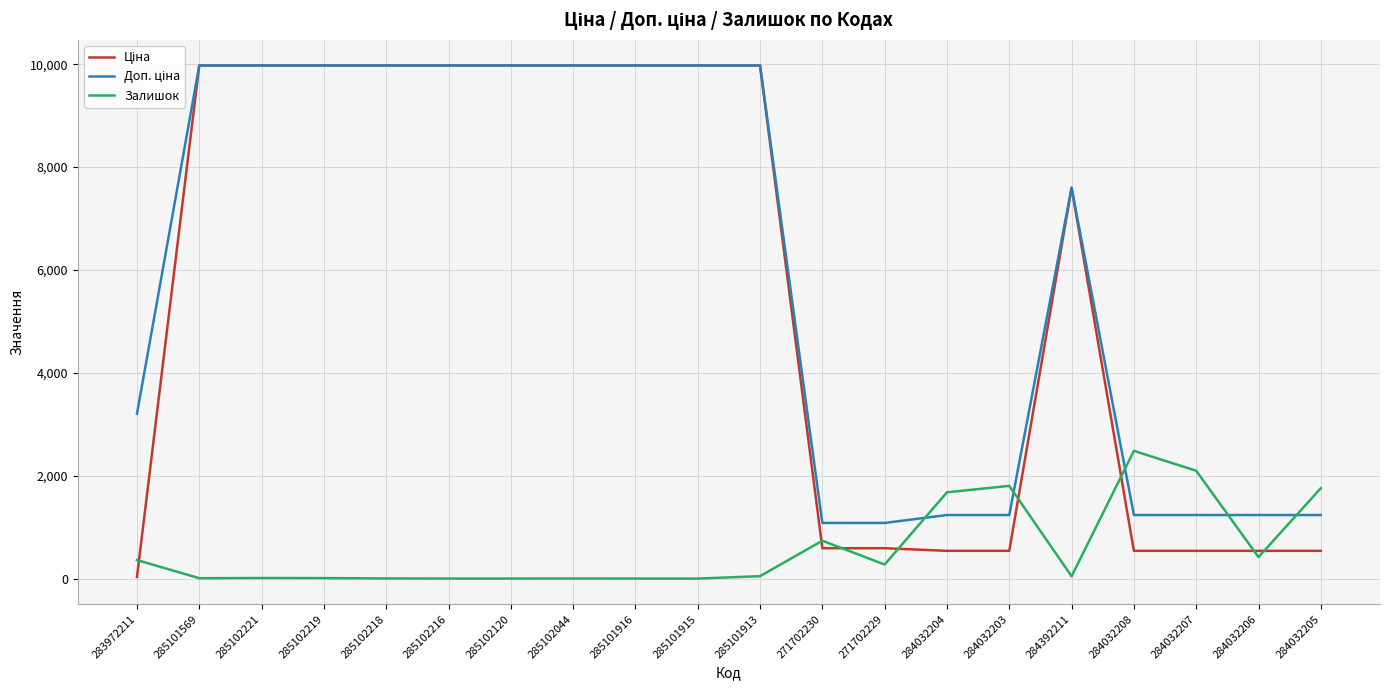

Is it true that Залишок equals 417.0 at 284032206?

True